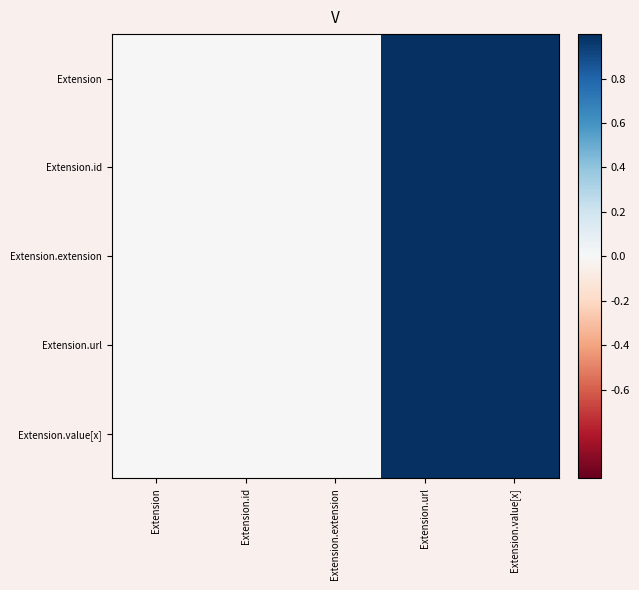

Between Extension.value[x] and Extension.id, which is larger?

Extension.value[x]